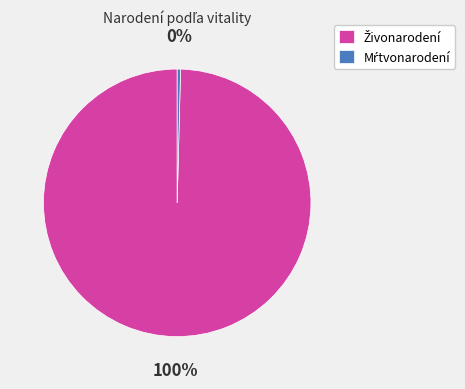

How many slices are in this pie chart?

2